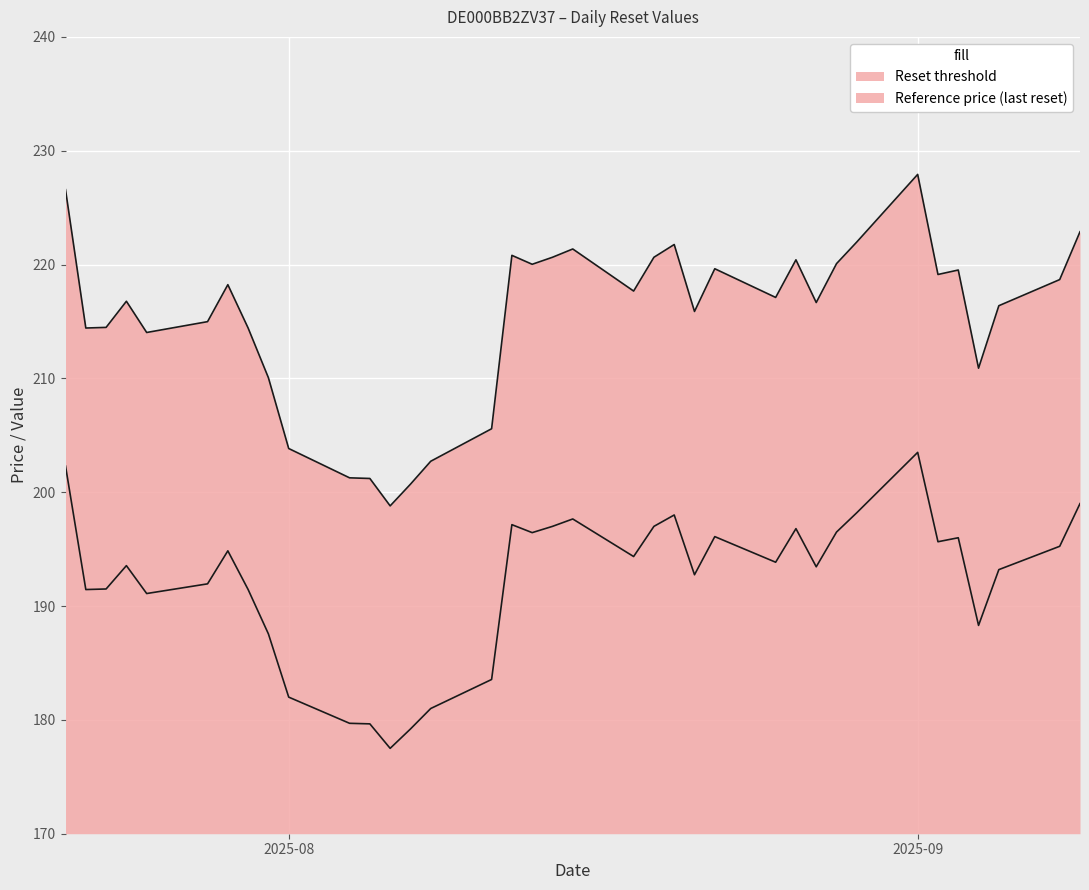

What is the sum of the Reference price (last reset) values at 2025-08-07 and 2025-08-21?

416.6